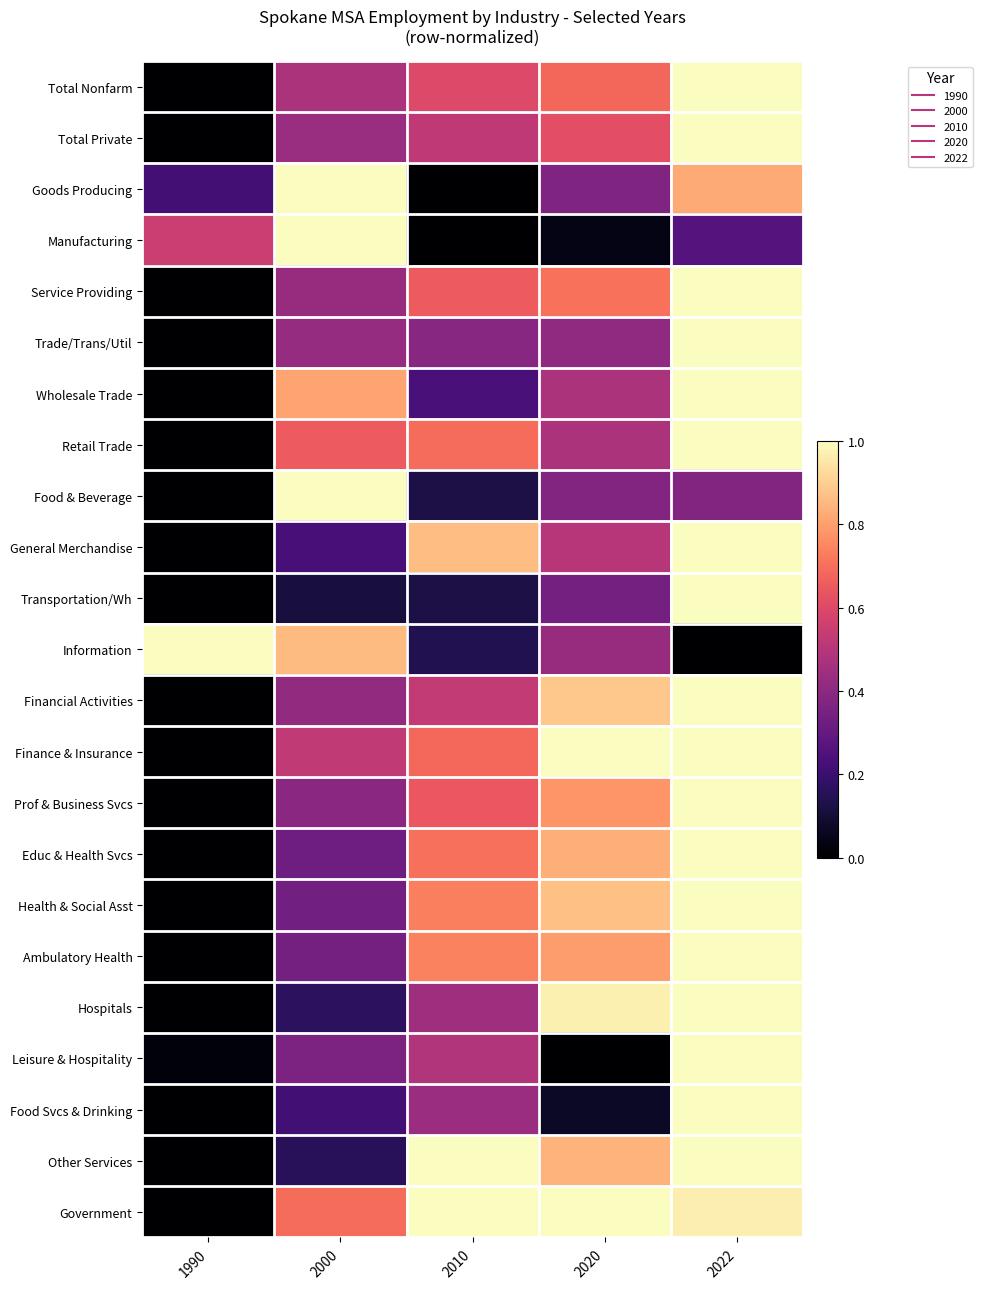

Reading right to left, list all the values displayed in this chart.

Total Nonfarm: 2022=1.0	2020=0.7	2010=0.6	2000=0.5	1990=0.0
Total Private: 2022=1.0	2020=0.6	2010=0.5	2000=0.4	1990=0.0
Goods Producing: 2022=0.8	2020=0.4	2010=0.0	2000=1.0	1990=0.2
Manufacturing: 2022=0.3	2020=0.0	2010=0.0	2000=1.0	1990=0.6
Service Providing: 2022=1.0	2020=0.7	2010=0.7	2000=0.4	1990=0.0
Trade/Trans/Util: 2022=1.0	2020=0.4	2010=0.4	2000=0.4	1990=0.0
Wholesale Trade: 2022=1.0	2020=0.5	2010=0.2	2000=0.8	1990=0.0
Retail Trade: 2022=1.0	2020=0.5	2010=0.7	2000=0.7	1990=0.0
Food & Beverage: 2022=0.4	2020=0.4	2010=0.1	2000=1.0	1990=0.0
General Merchandise: 2022=1.0	2020=0.5	2010=0.9	2000=0.2	1990=0.0
Transportation/Wh: 2022=1.0	2020=0.3	2010=0.1	2000=0.1	1990=0.0
Information: 2022=0.0	2020=0.4	2010=0.1	2000=0.9	1990=1.0
Financial Activities: 2022=1.0	2020=0.9	2010=0.5	2000=0.4	1990=0.0
Finance & Insurance: 2022=1.0	2020=1.0	2010=0.7	2000=0.5	1990=0.0
Prof & Business Svcs: 2022=1.0	2020=0.8	2010=0.6	2000=0.4	1990=0.0
Educ & Health Svcs: 2022=1.0	2020=0.8	2010=0.7	2000=0.3	1990=0.0
Health & Social Asst: 2022=1.0	2020=0.9	2010=0.7	2000=0.3	1990=0.0
Ambulatory Health: 2022=1.0	2020=0.8	2010=0.7	2000=0.3	1990=0.0
Hospitals: 2022=1.0	2020=1.0	2010=0.4	2000=0.2	1990=0.0
Leisure & Hospitality: 2022=1.0	2020=0.0	2010=0.5	2000=0.4	1990=0.0
Food Svcs & Drinking: 2022=1.0	2020=0.1	2010=0.4	2000=0.2	1990=0.0
Other Services: 2022=1.0	2020=0.8	2010=1.0	2000=0.2	1990=0.0
Government: 2022=1.0	2020=1.0	2010=1.0	2000=0.7	1990=0.0